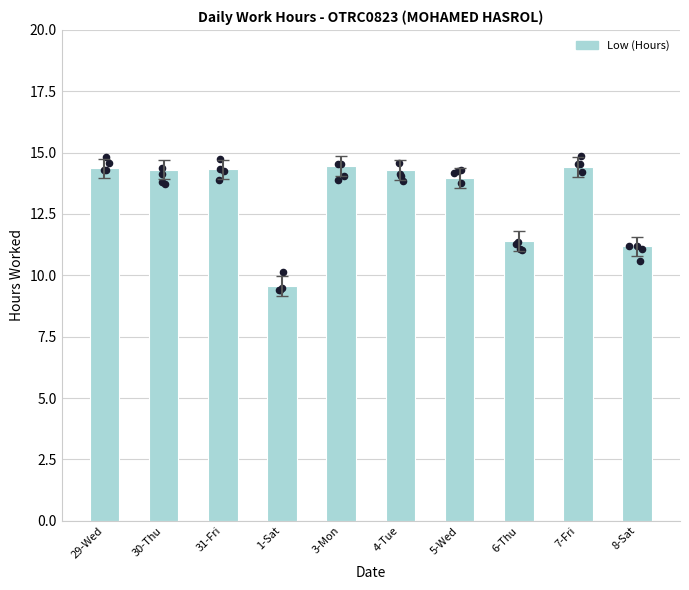

Between 7-Fri and 29-Wed, which is larger?

7-Fri